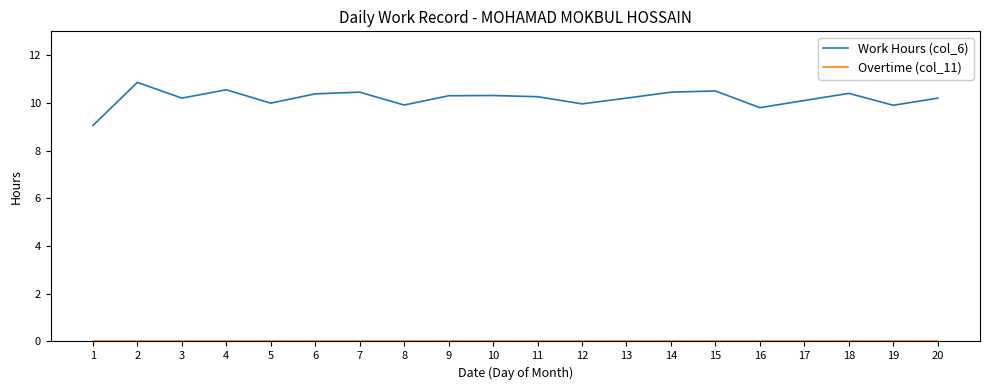

What is the total value across all series at 12?

10.0